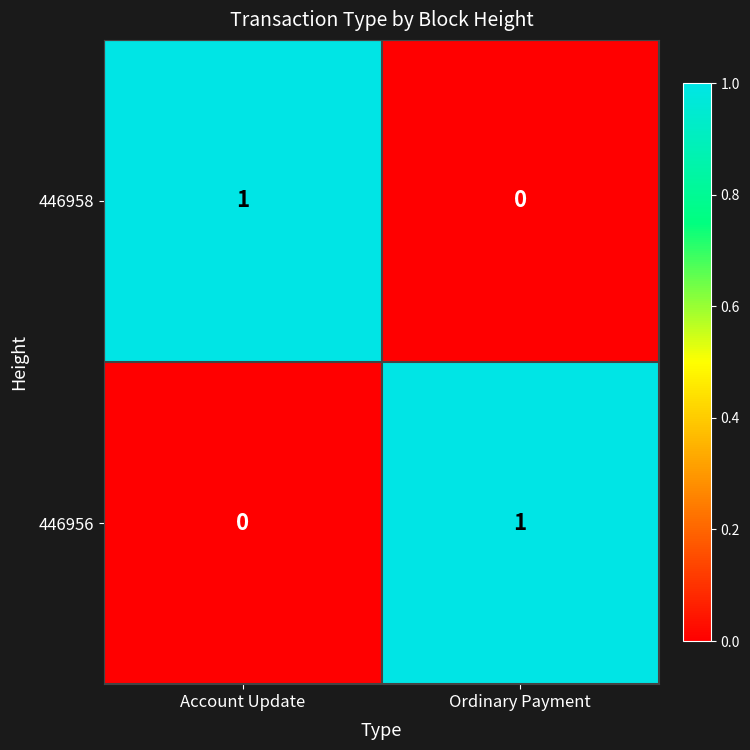

What is the total value across all series at Ordinary Payment?

1